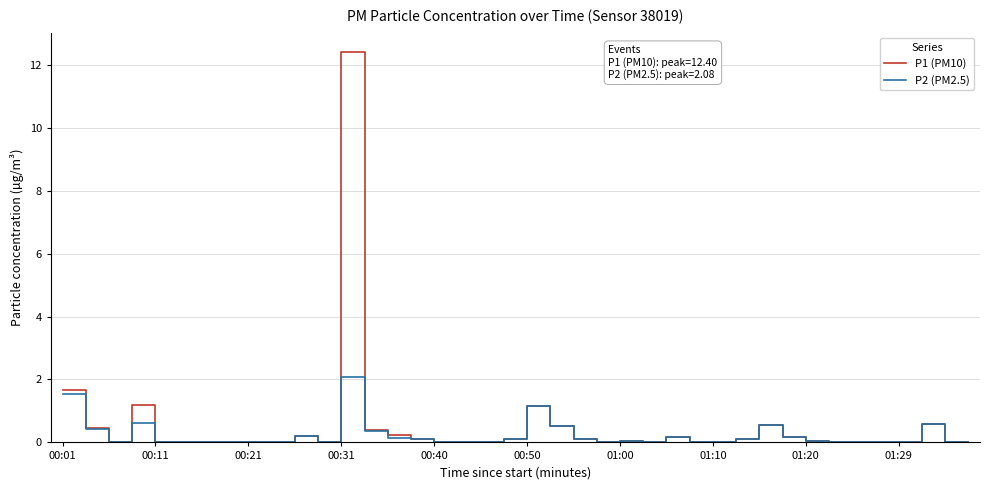

What is the average value of the P2 (PM2.5) series?

0.2